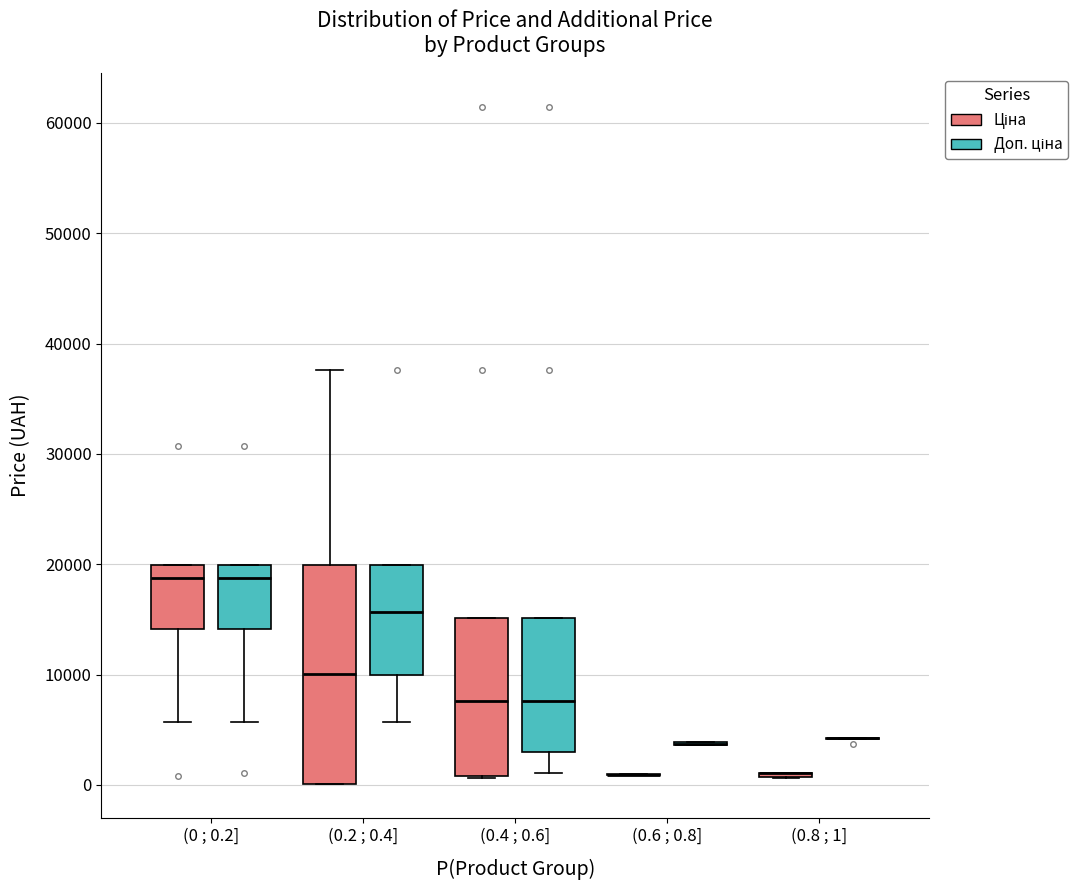

Reading left to right, transcribe this box plot: for each box, give where its median line is, the range the box spans, and where its two whiskers end, as read against the y-axis. The values are not printed on the chart, so give them approximately, as read against the axis.

(0 ; 0.2] (Ціна): median 19000, box 14000 to 20000, whiskers 6000 to 20000
(0 ; 0.2] (Доп. ціна): median 19000, box 14000 to 20000, whiskers 6000 to 20000
(0.2 ; 0.4] (Ціна): median 10000, box 0 to 20000, whiskers 0 to 38000
(0.2 ; 0.4] (Доп. ціна): median 16000, box 10000 to 20000, whiskers 6000 to 20000
(0.4 ; 0.6] (Ціна): median 8000, box 1000 to 15000, whiskers 1000 to 15000
(0.4 ; 0.6] (Доп. ціна): median 8000, box 3000 to 15000, whiskers 1000 to 15000
(0.6 ; 0.8] (Ціна): box collapsed to a line at 1000, whiskers 1000 to 1000
(0.6 ; 0.8] (Доп. ціна): box collapsed to a line at 4000, whiskers 4000 to 4000
(0.8 ; 1] (Ціна): box collapsed to a line at 1000, whiskers 1000 to 1000
(0.8 ; 1] (Доп. ціна): box collapsed to a line at 4000, whiskers 4000 to 4000